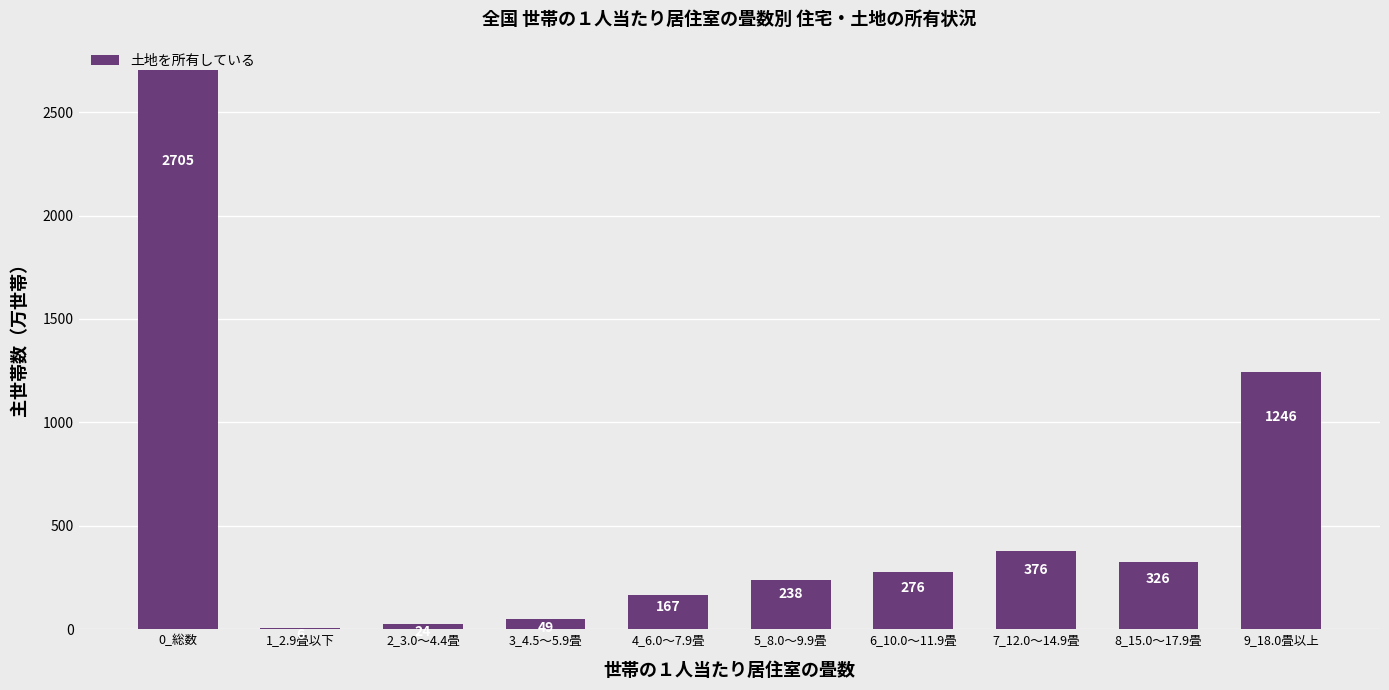

At which label does the data first exceed 275?

0_総数